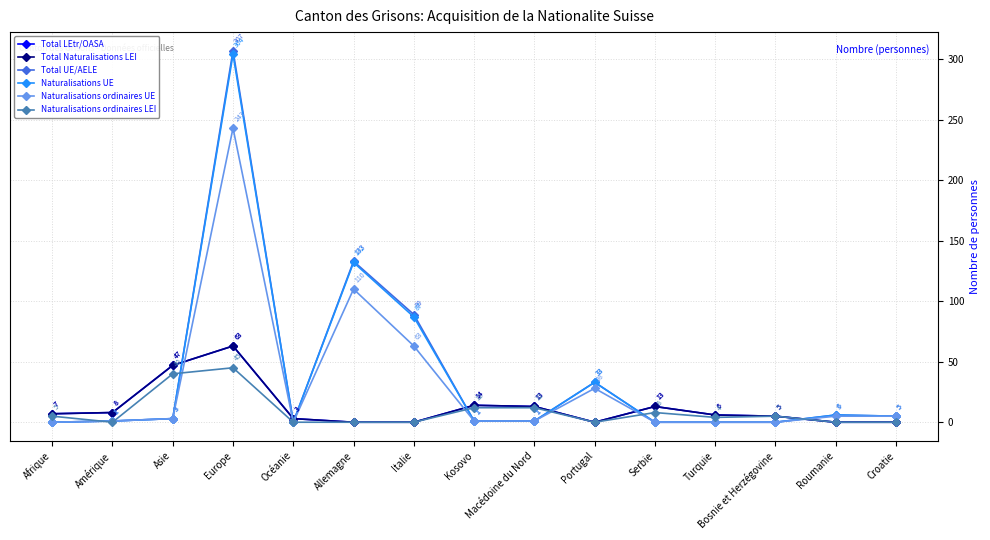

What is the difference between the Total Naturalisations LEI values at Afrique and Amérique?

1